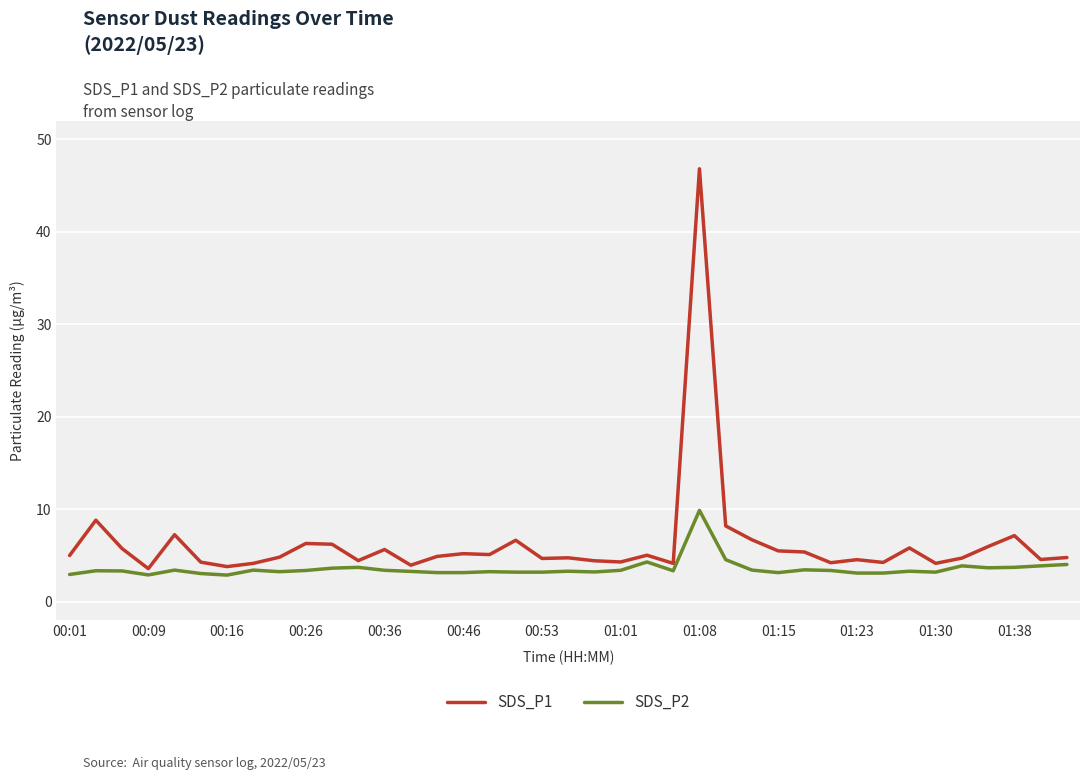

List the series in order of their peak value, highest first.

SDS_P1, SDS_P2